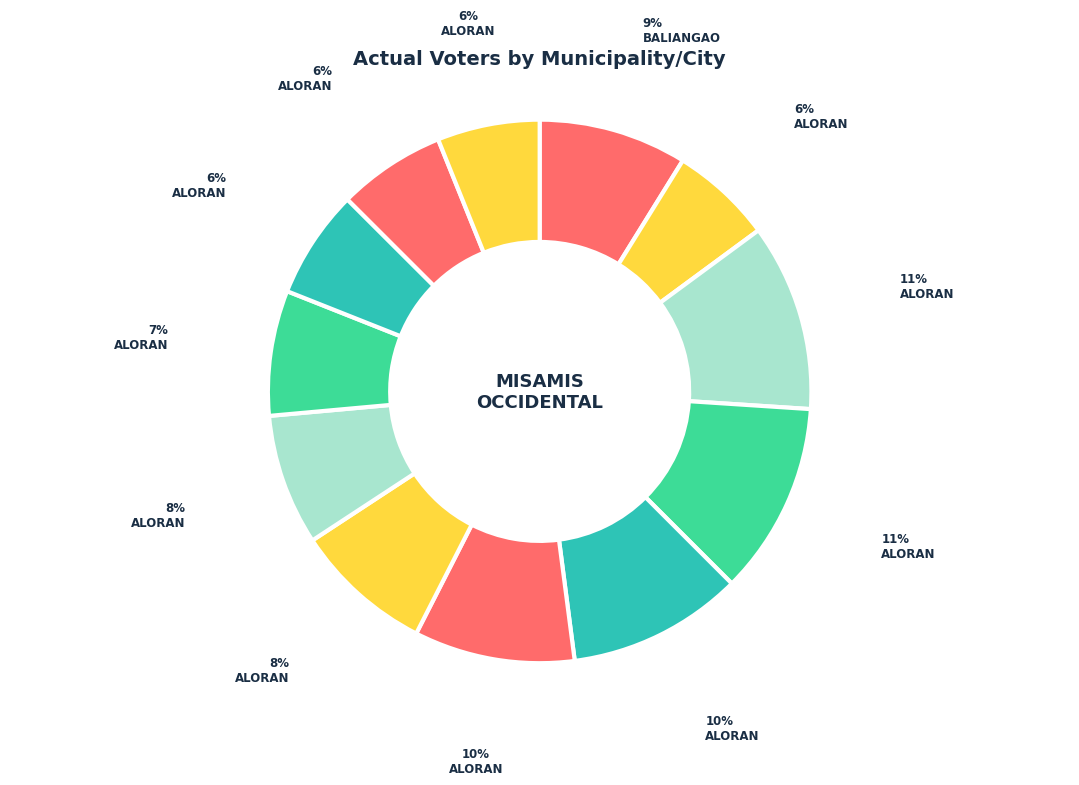

How many slices are in this pie chart?

12